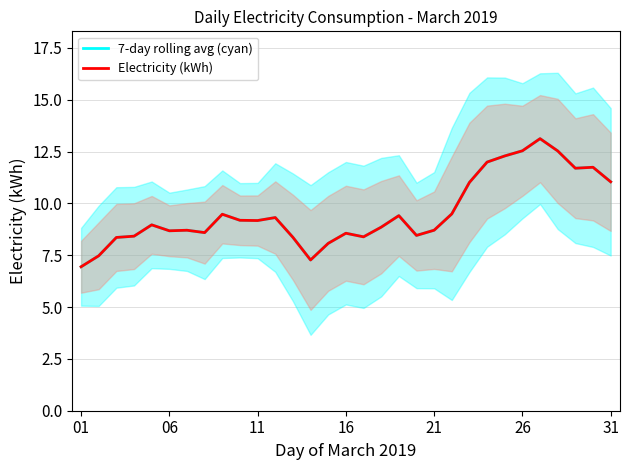

True or false: Electricity (kWh) and 7-day rolling avg (cyan) intersect in this chart.

False